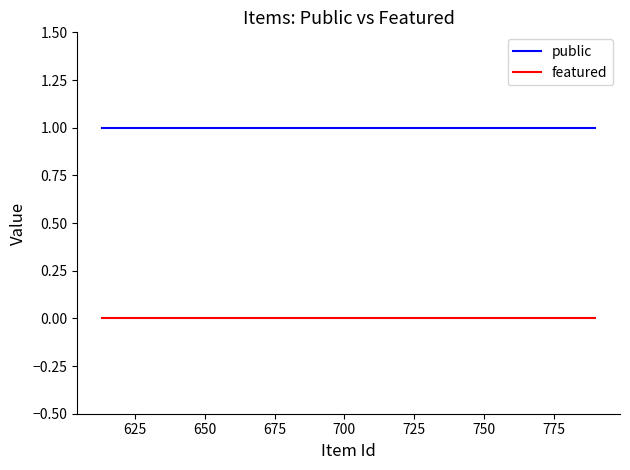

What is the sum of the public values at 675 and 650?

2